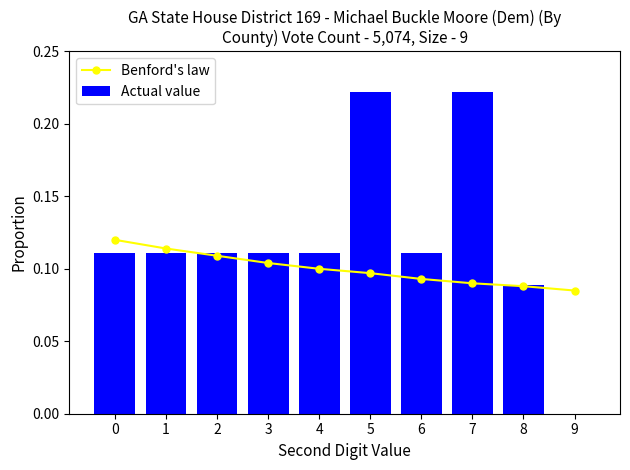

List the series in order of their peak value, highest first.

Actual value, Benford's law